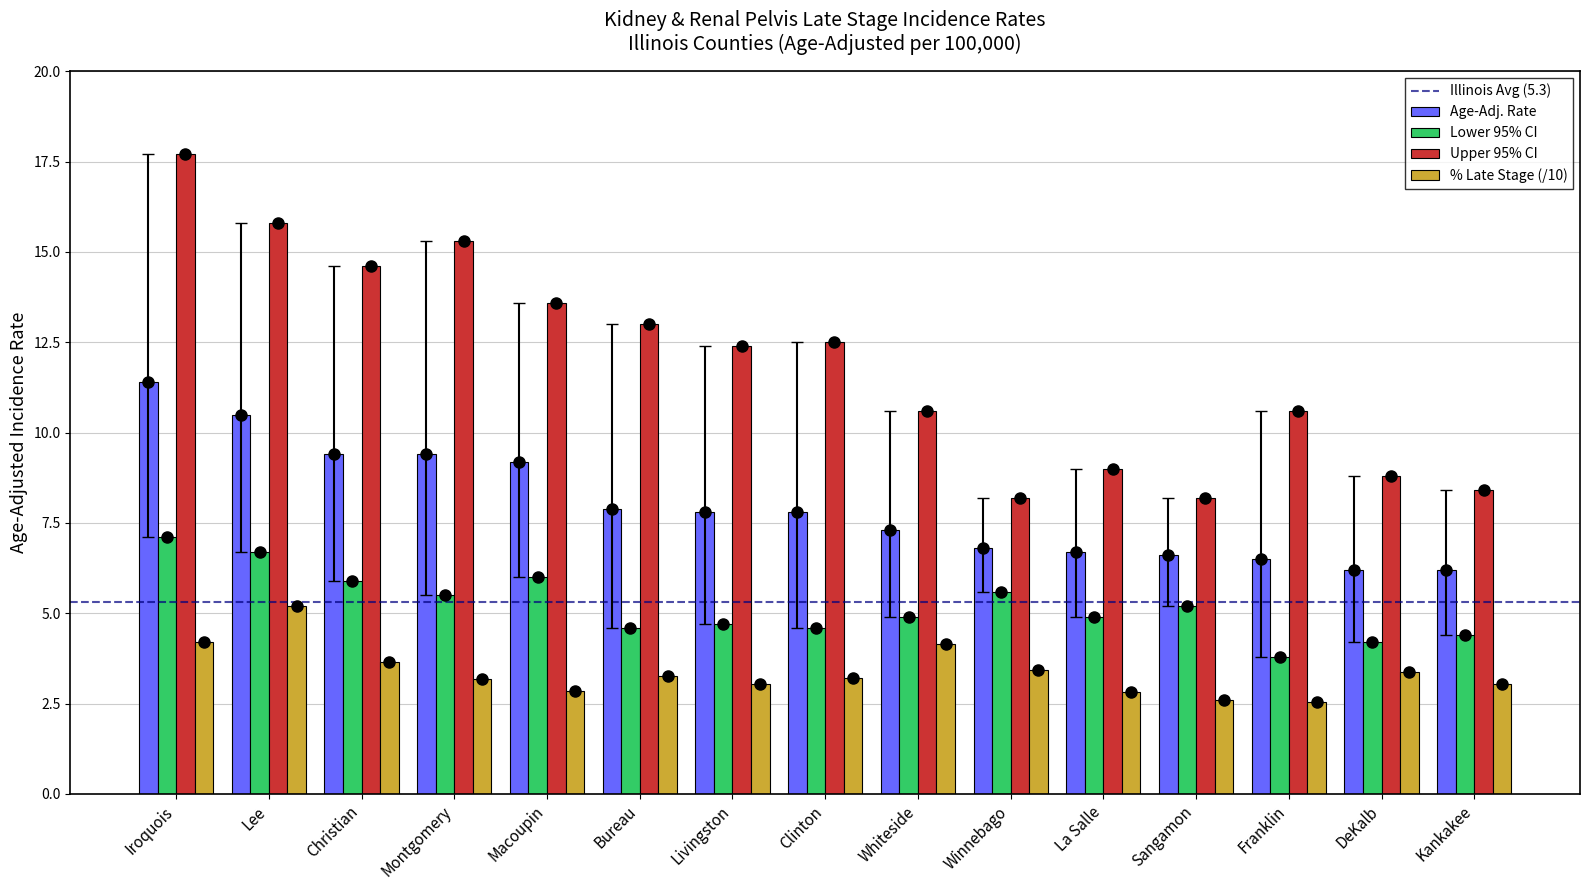

At which category is the sum across all series the highest?

Iroquois